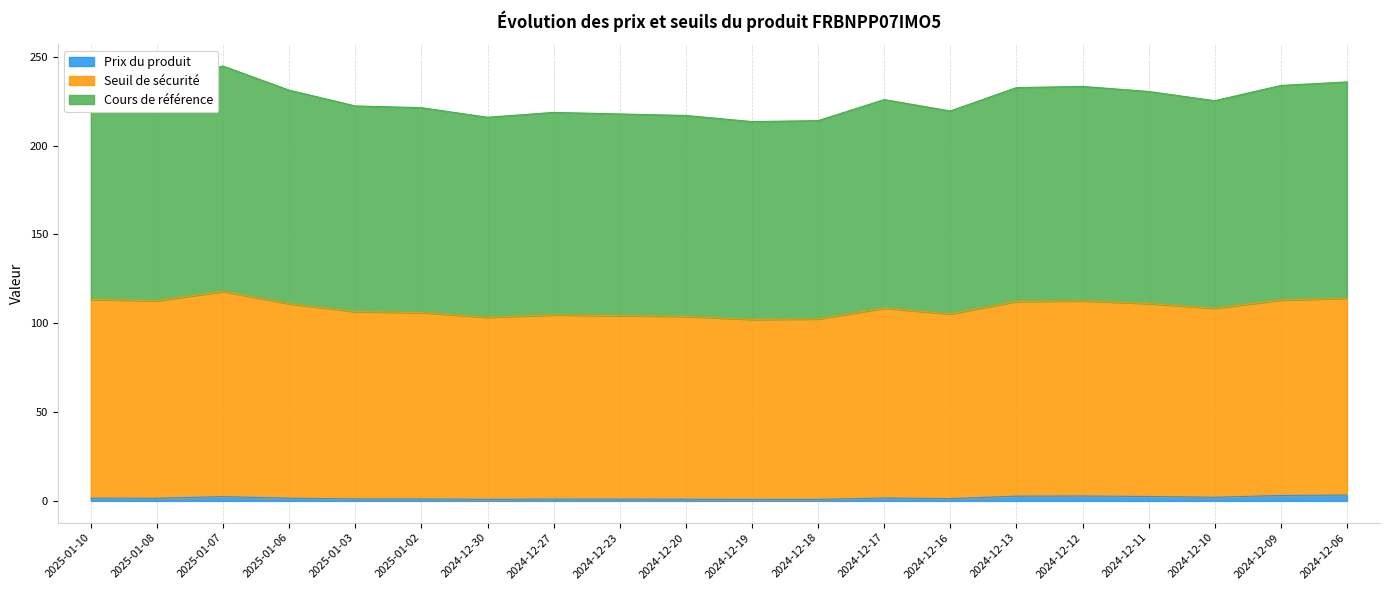

What are all the series names shown in the legend?

Prix du produit, Seuil de sécurité, Cours de référence